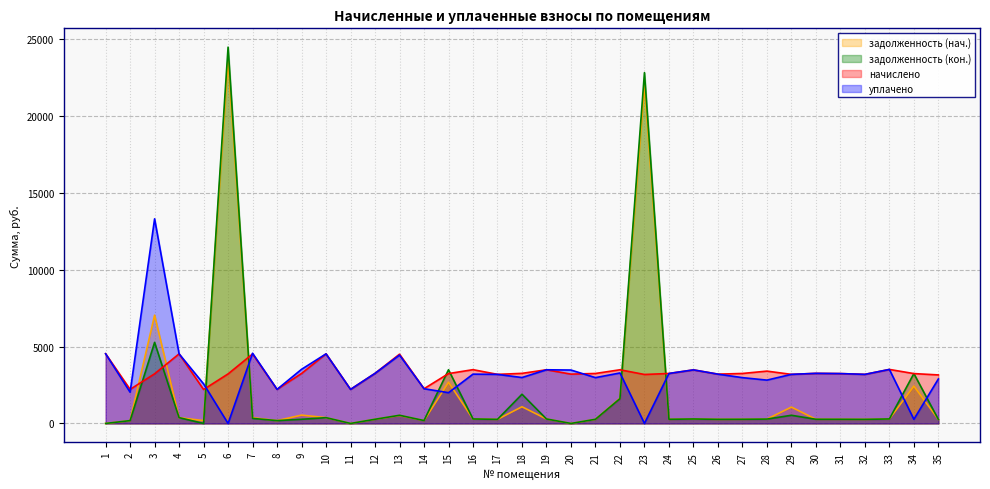

At which category does задолженность (кон.) reach its first local peak?

3